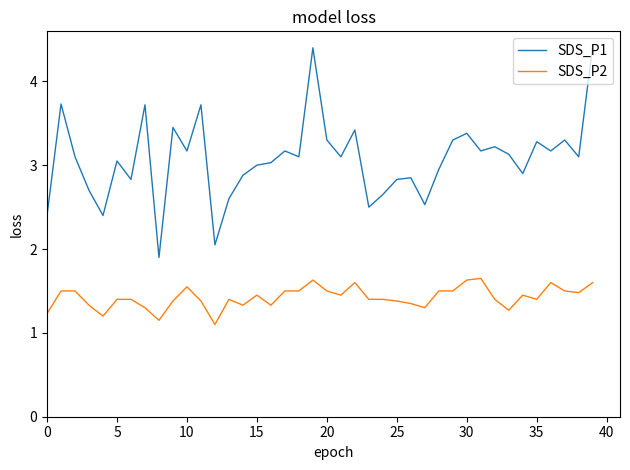

What is the maximum value shown in the chart?

4.4